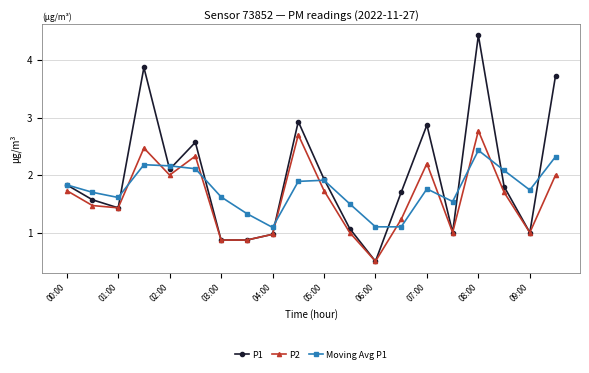

What is the maximum value for Moving Avg P1?

2.4